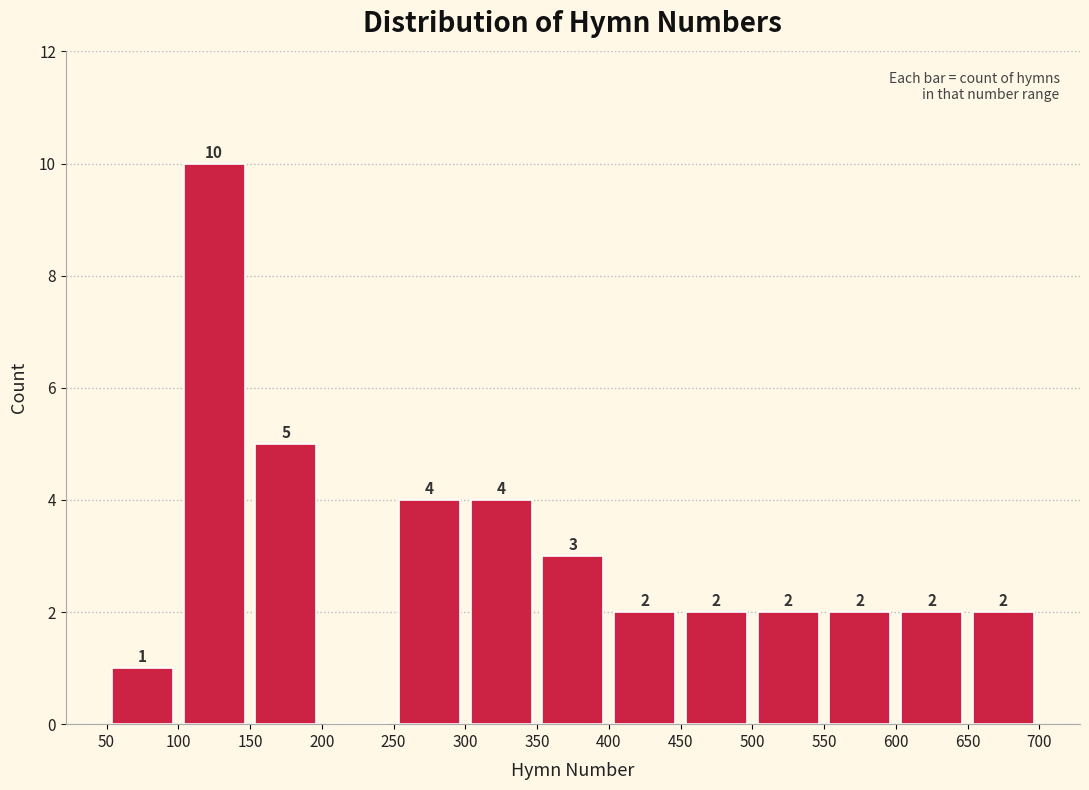

Over which range of the x-axis is the bar tallest?

100 to 150